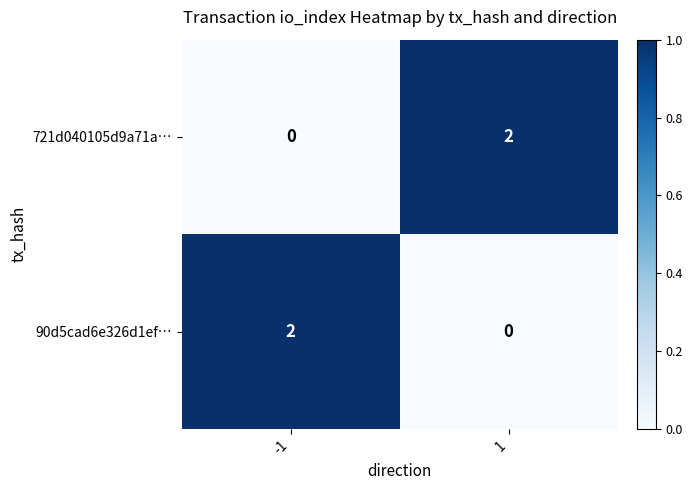

What is the spread (max minus min) of values at -1?

2